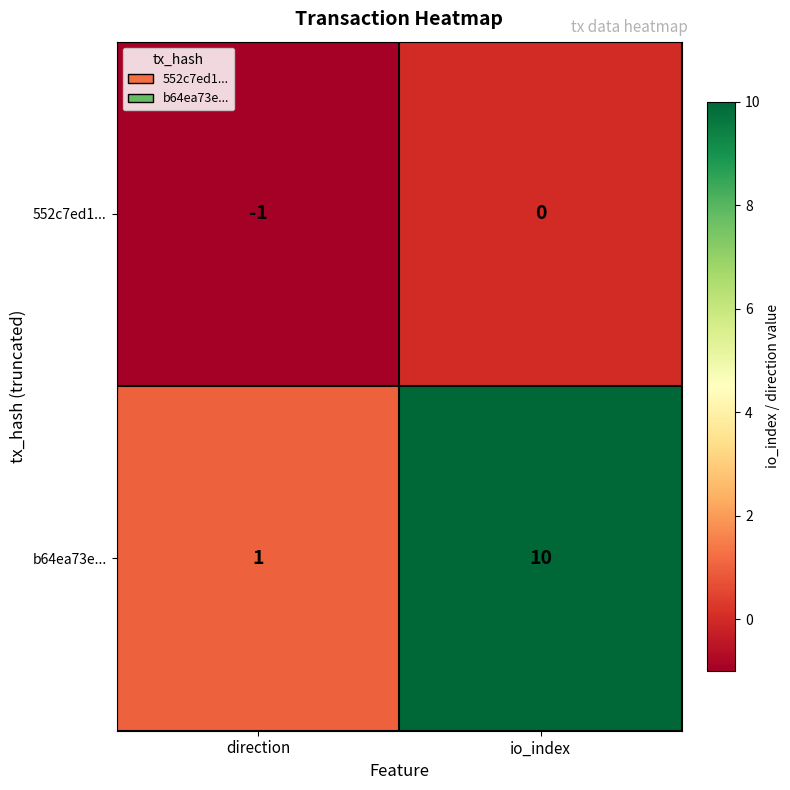

Reading left to right, list all the values displayed in this chart.

552c7ed1...: -1	0
b64ea73e...: 1	10